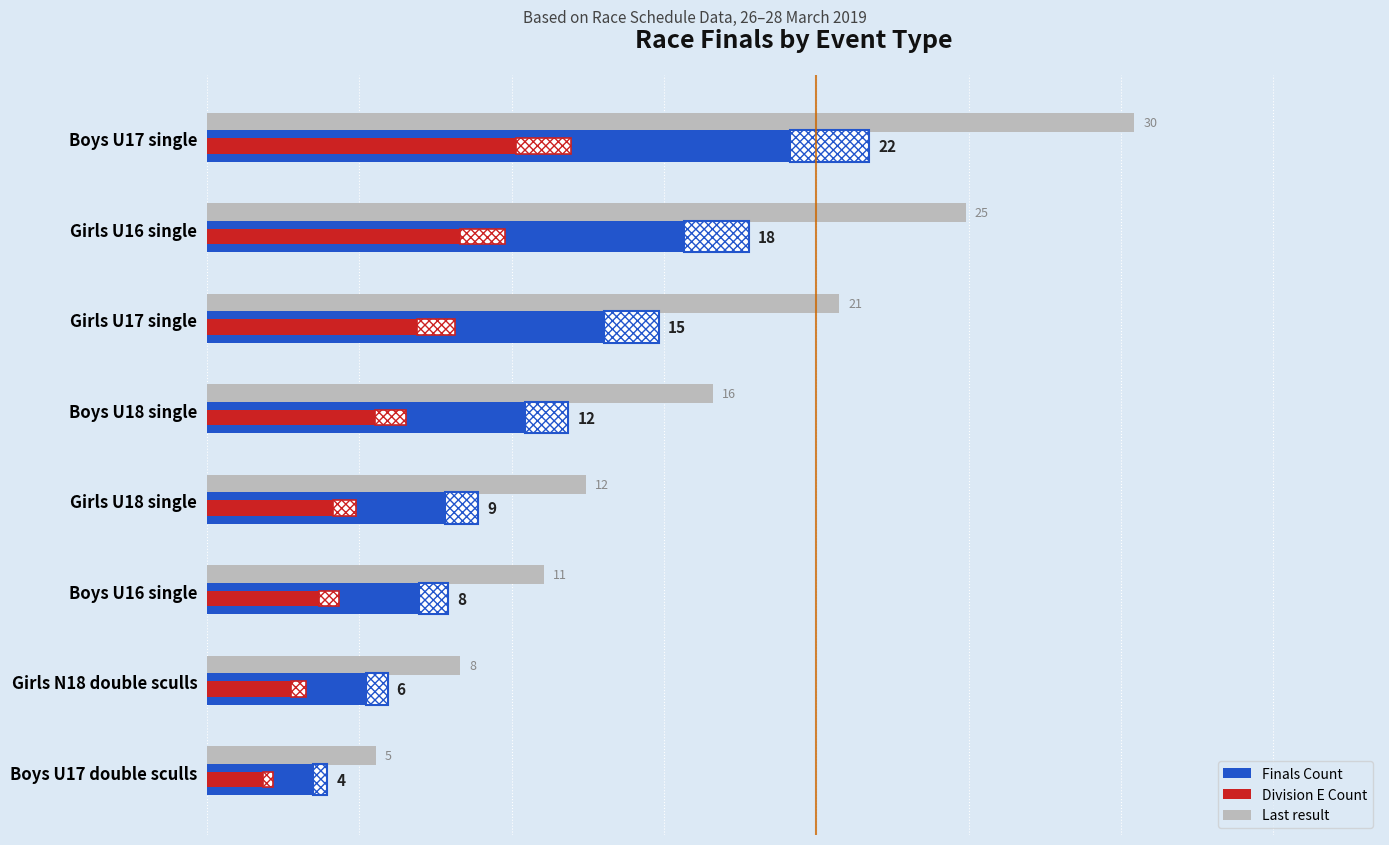

Between Boys U16 single and Girls N18 double sculls, which series saw the biggest shift?

Last result